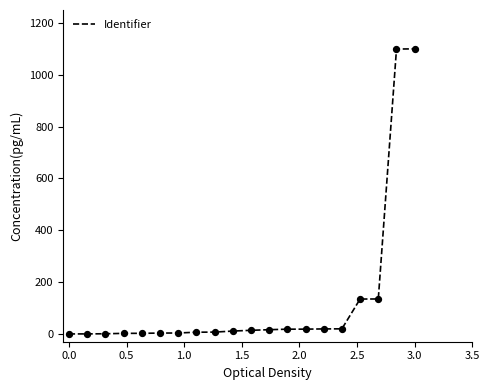

What is the maximum value shown in the chart?

1100.0